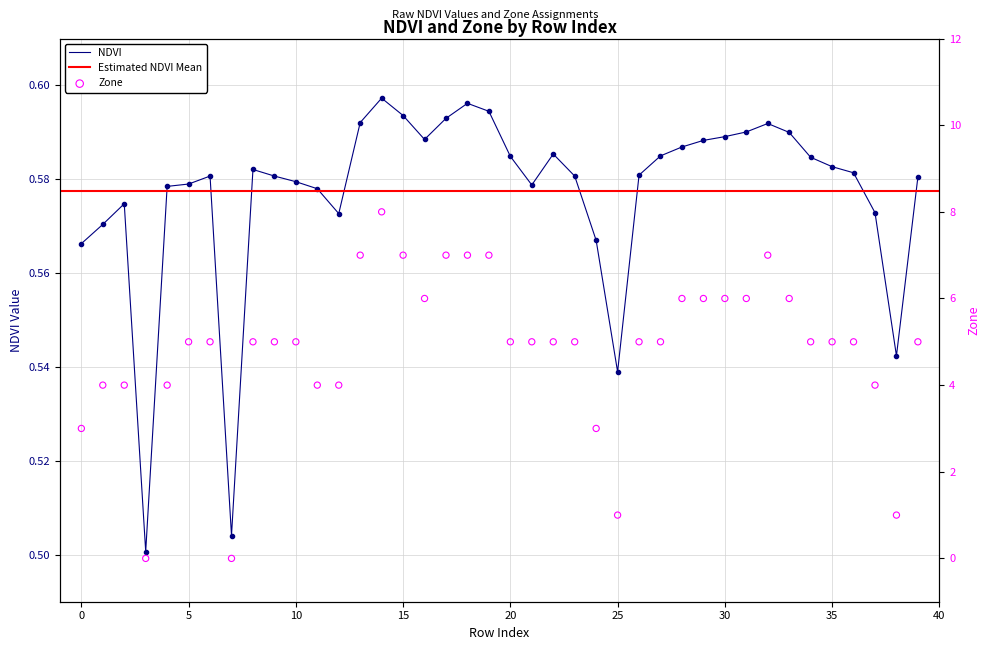

Which series has the largest total across all categories?

Zone